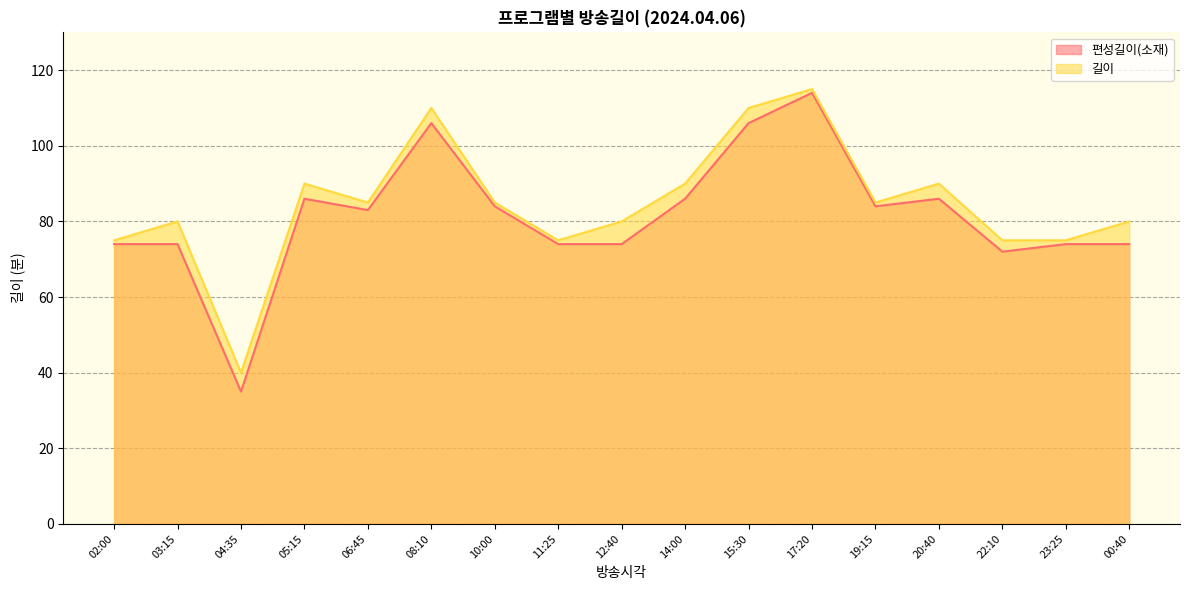

What is the minimum value shown in the chart?

35